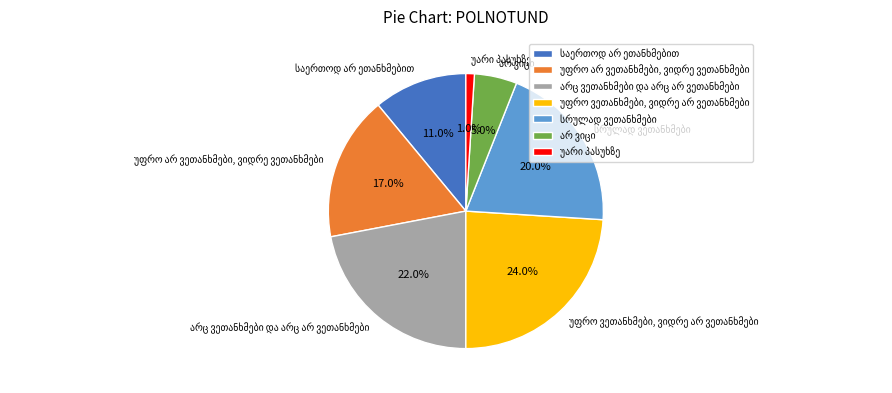

To the nearest percent, what is the difference between the largest and smallest slice percentages?

23%